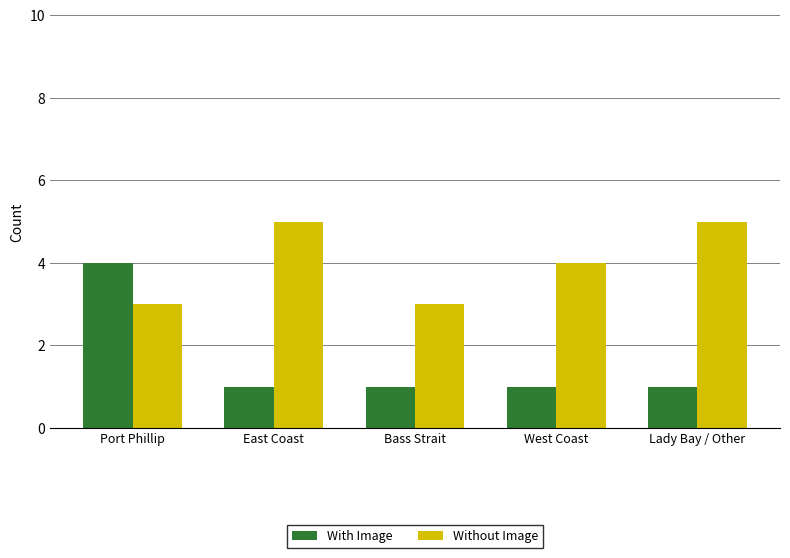

Reading left to right, transcribe all the data shown in this chart.

With Image: Port Phillip=4	East Coast=1	Bass Strait=1	West Coast=1	Lady Bay / Other=1
Without Image: Port Phillip=3	East Coast=5	Bass Strait=3	West Coast=4	Lady Bay / Other=5